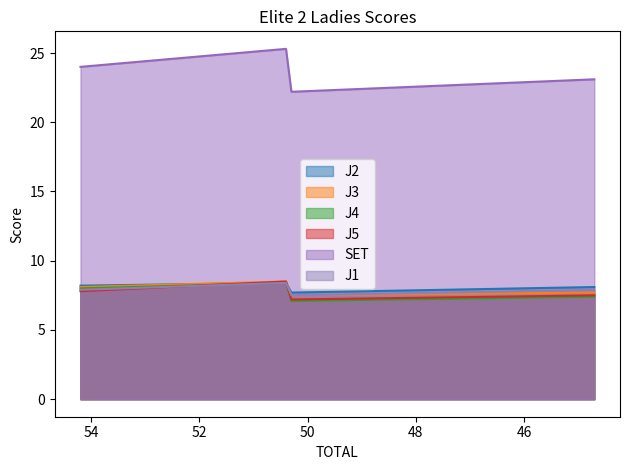

List the series in order of their peak value, lowest first.

J2, J4, J1, J3, J5, SET